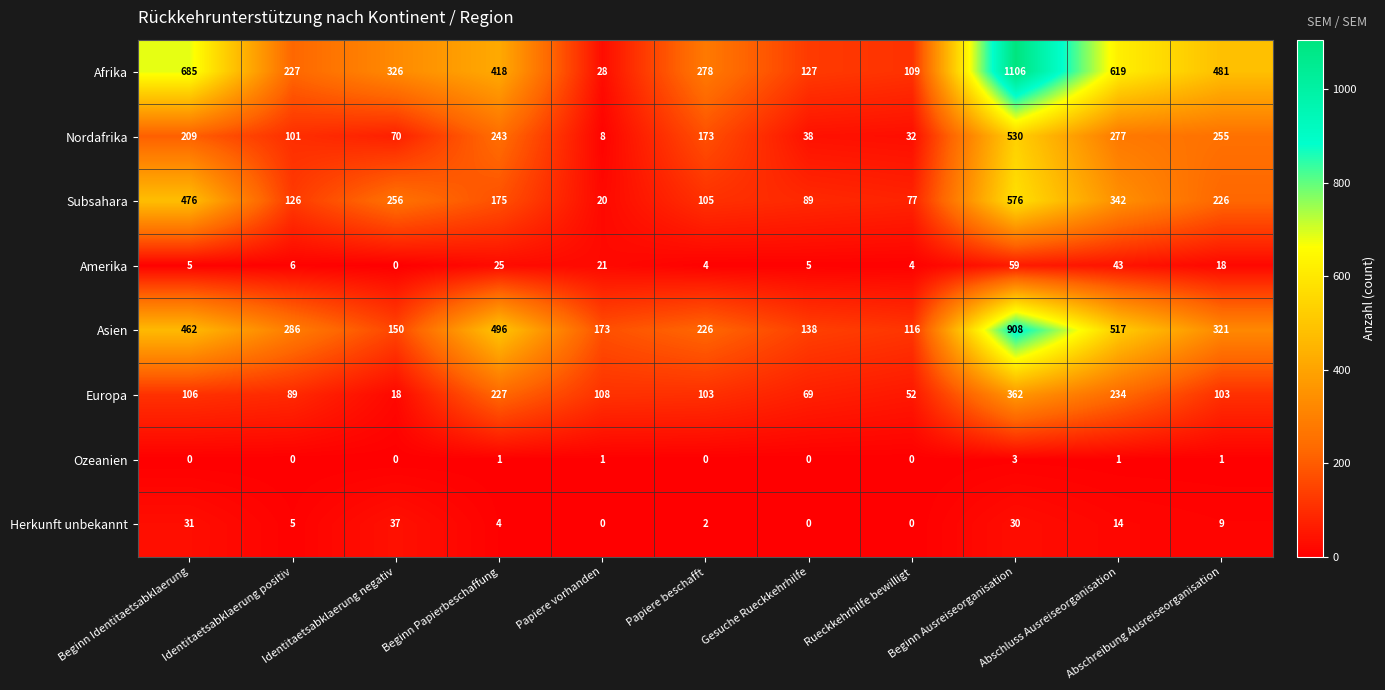

The value of Asien at Beginn Ausreiseorganisation is 1191. True or false?

False